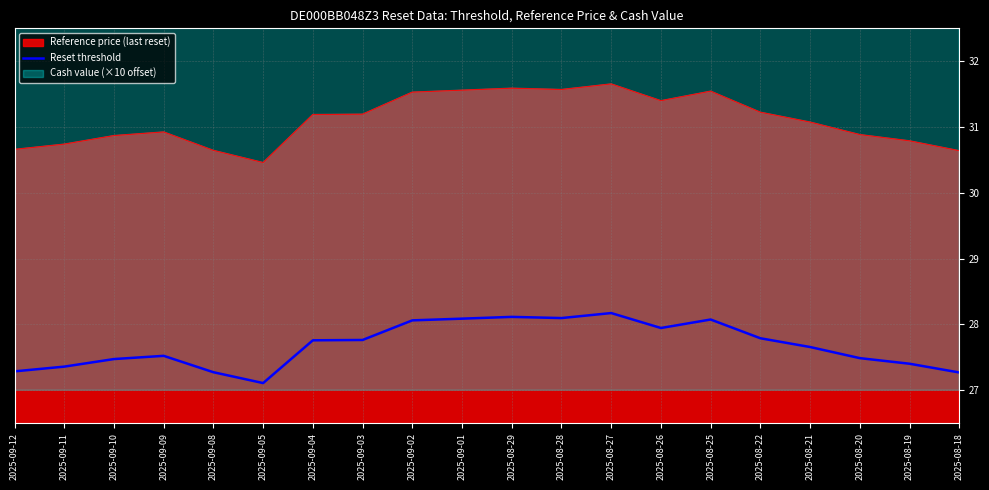

How many categories are shown in the chart?

20